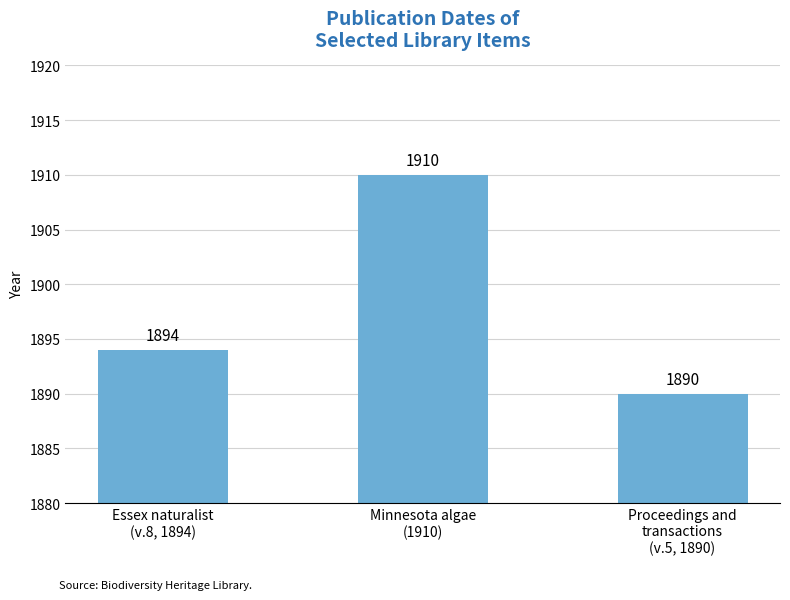

What is the label of the 1st bar from the left?

Essex naturalist
(v.8, 1894)